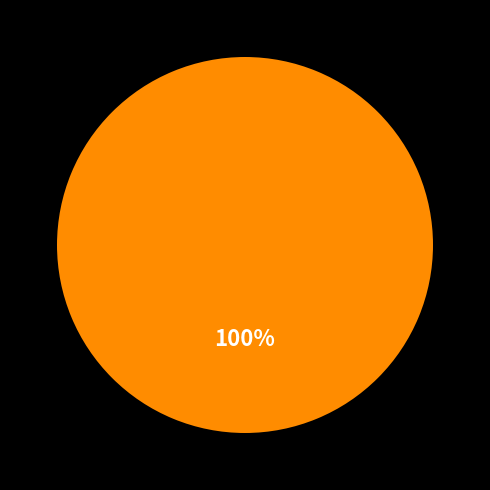

Is there a majority slice in this chart?

Yes